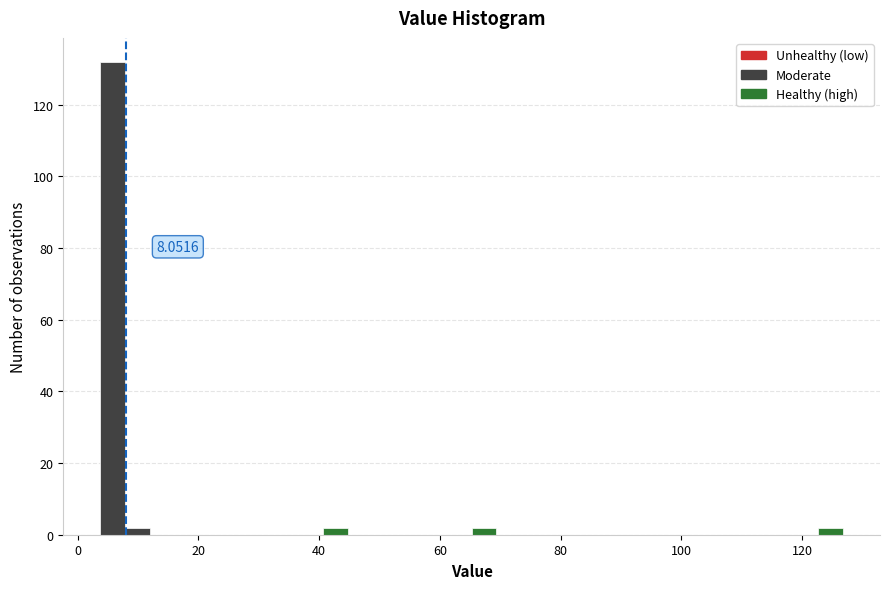

Around what value on the x-axis is the tallest bar? Give the approximate position of its centre, as read against the axis.

6